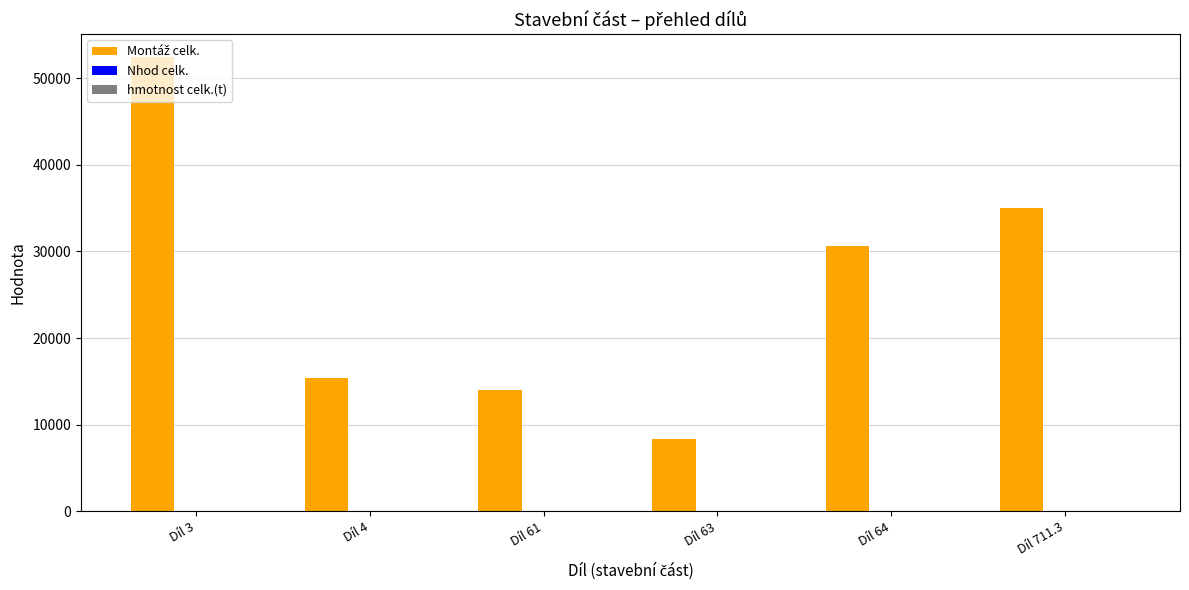

What is the maximum value shown in the chart?

52464.2